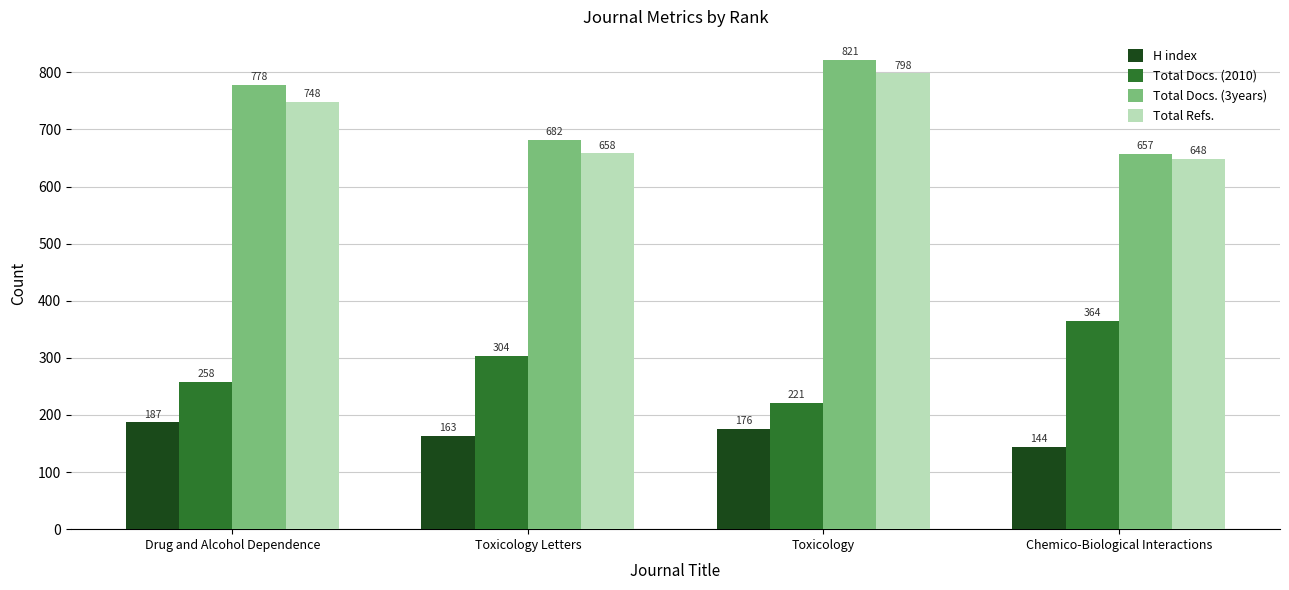

Reading left to right, what are all the values shown in this chart?

H index: 187	163	176	144
Total Docs. (2010): 258	304	221	364
Total Docs. (3years): 778	682	821	657
Total Refs.: 748	658	798	648